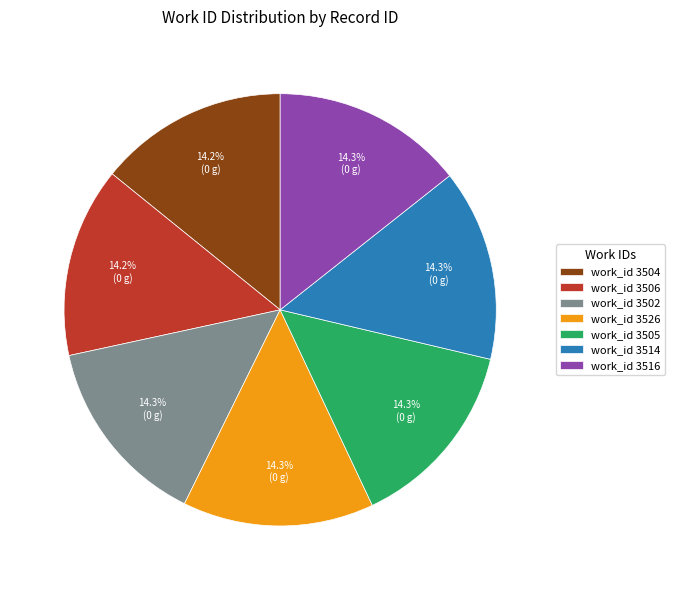

What portion of the pie excludes work_id 3505?

85.7%